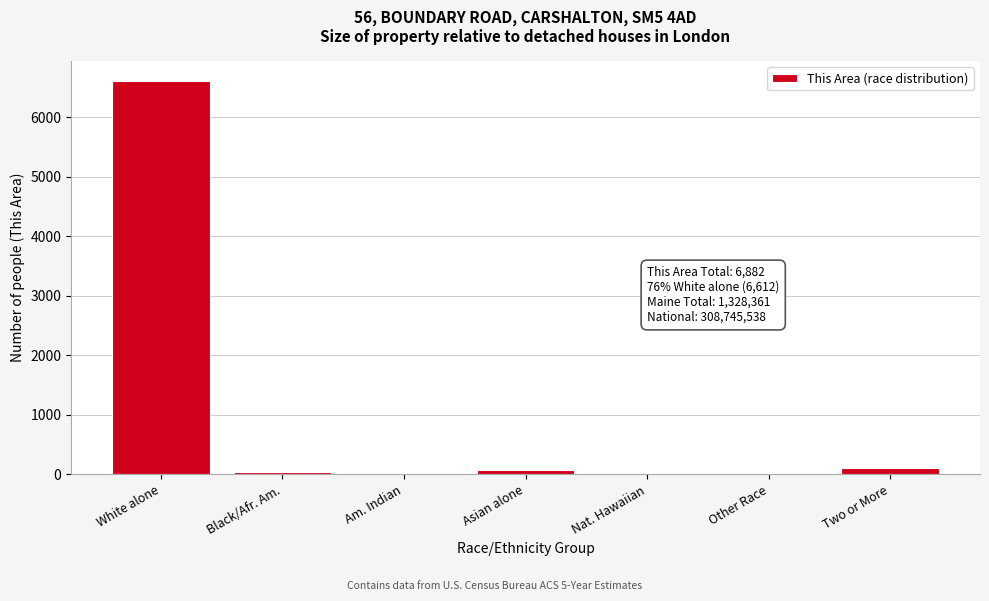

Is it true that the value at White alone is 1858?

False